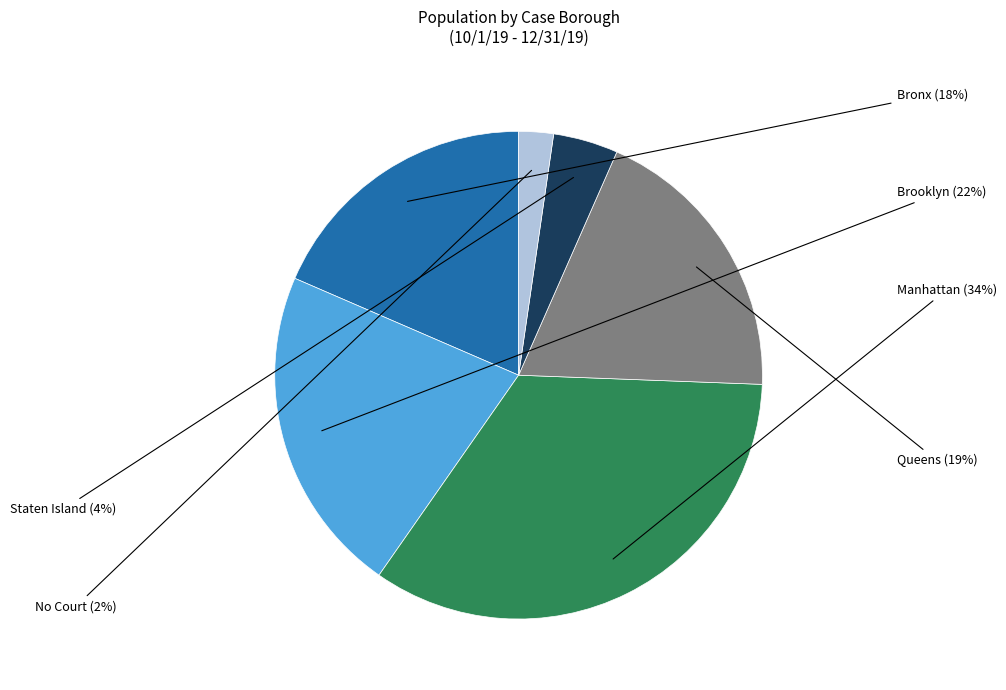

Between Queens and Brooklyn, which is larger?

Brooklyn